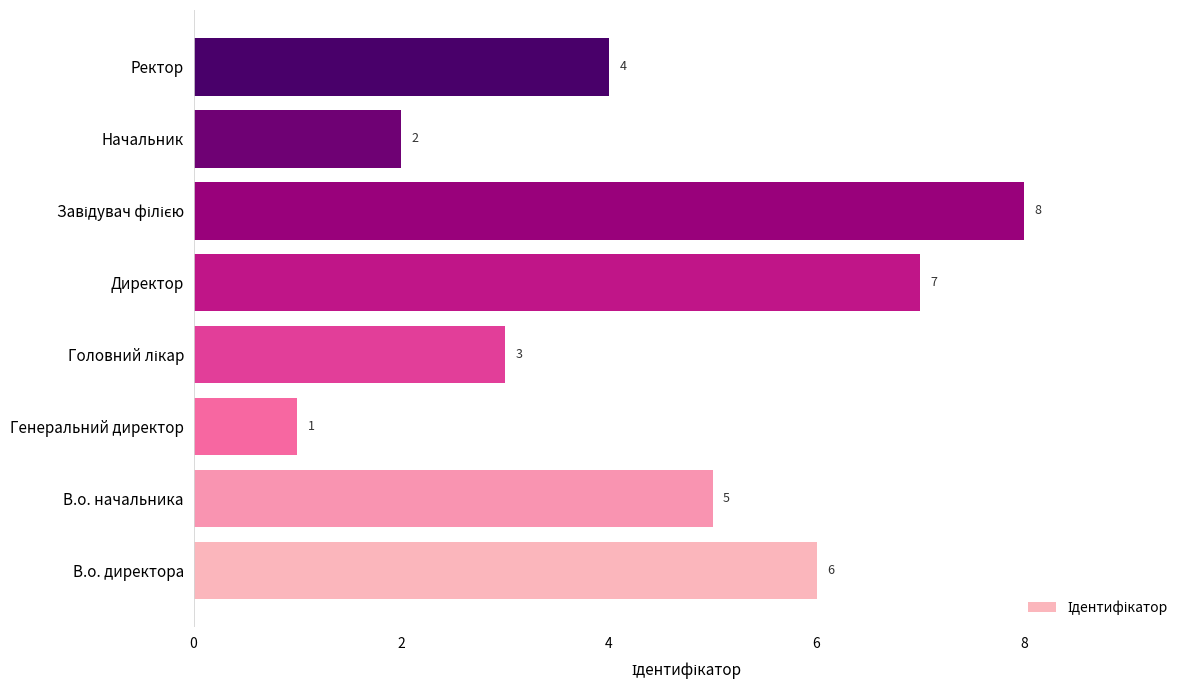

What is the greatest value displayed?

8